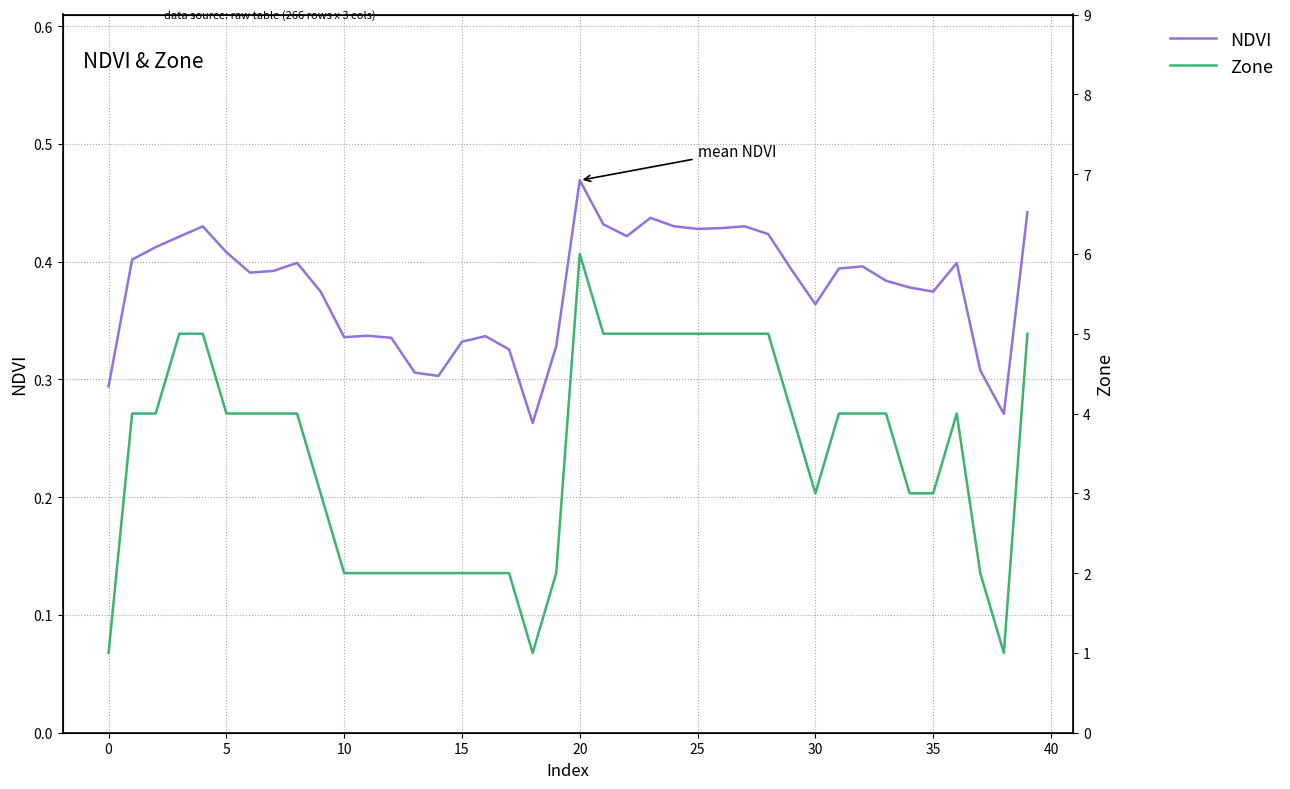

How many distinct data groups are displayed?

2